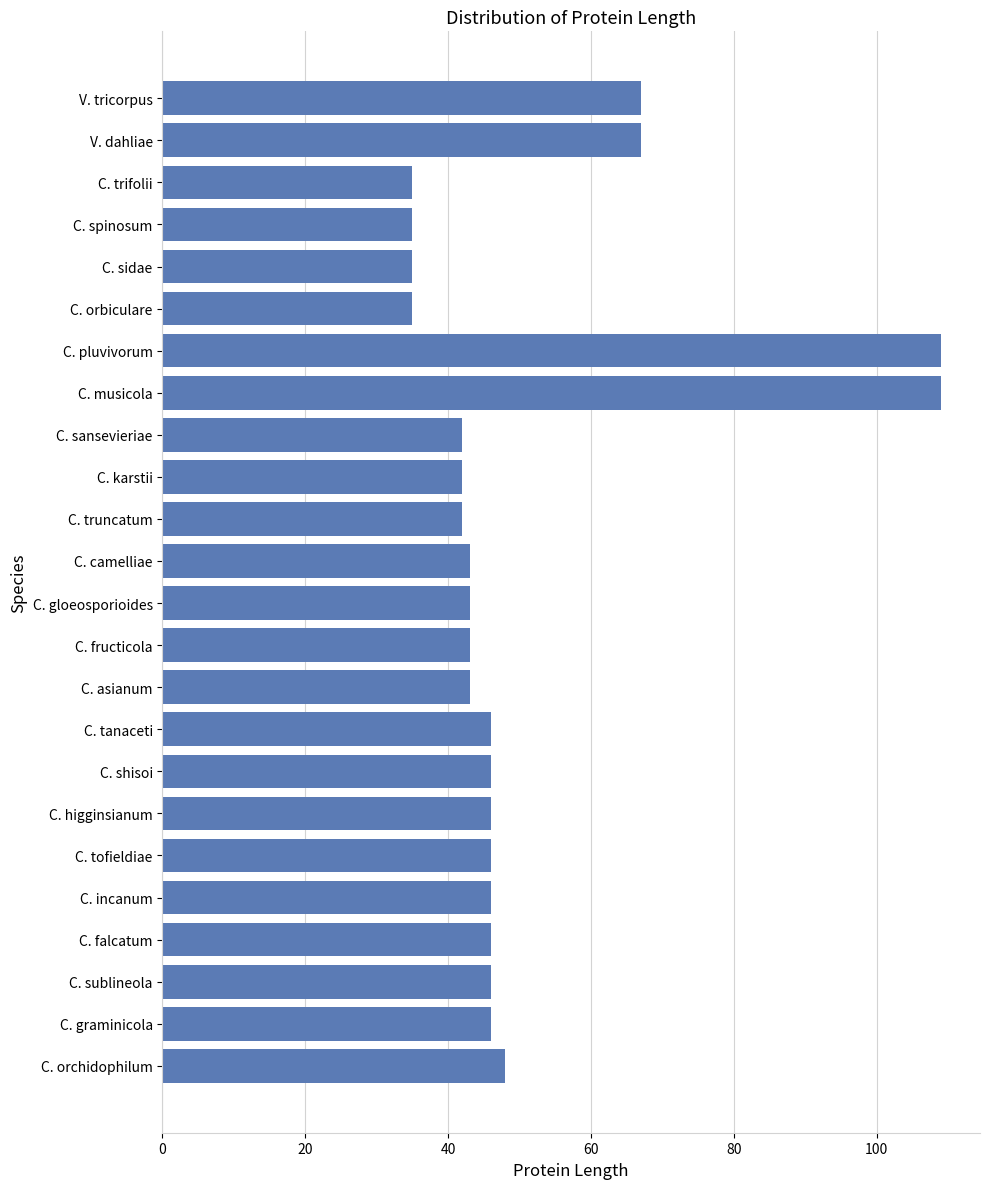

What is the ratio of the value at C. karstii to the value at V. tricorpus?

0.6